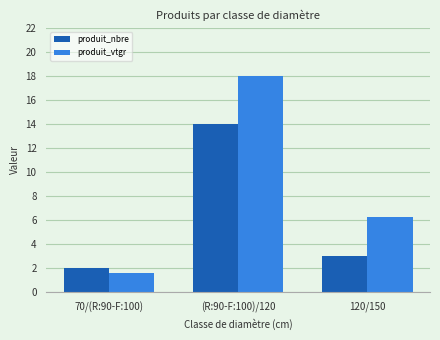

At which label does produit_nbre first exceed 3?

(R:90-F:100)/120